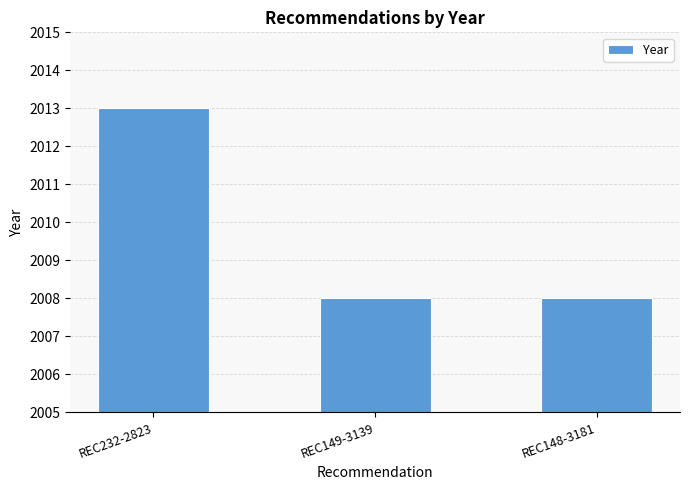

What is the difference between the values at REC149-3139 and REC232-2823?

5